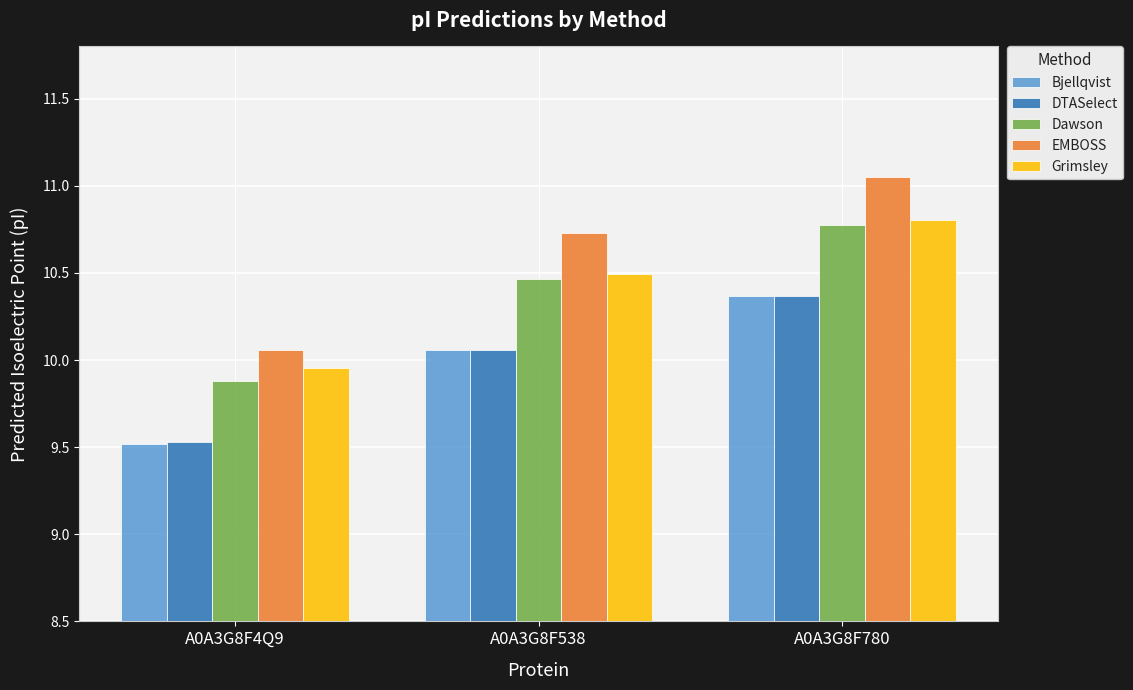

How many bars are there in total?

15